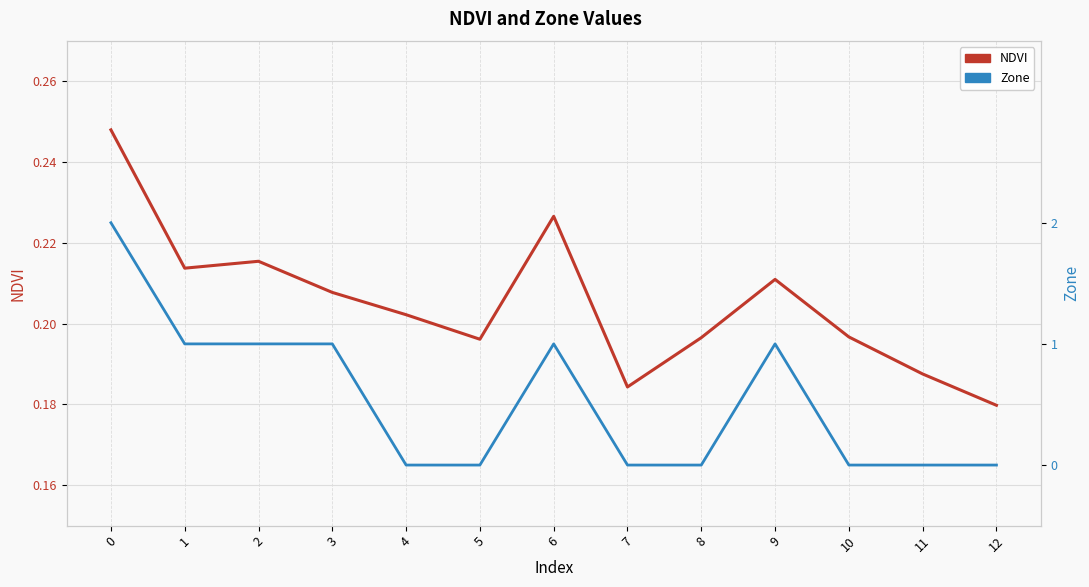

How many NDVI values are between 0 and 1?

13